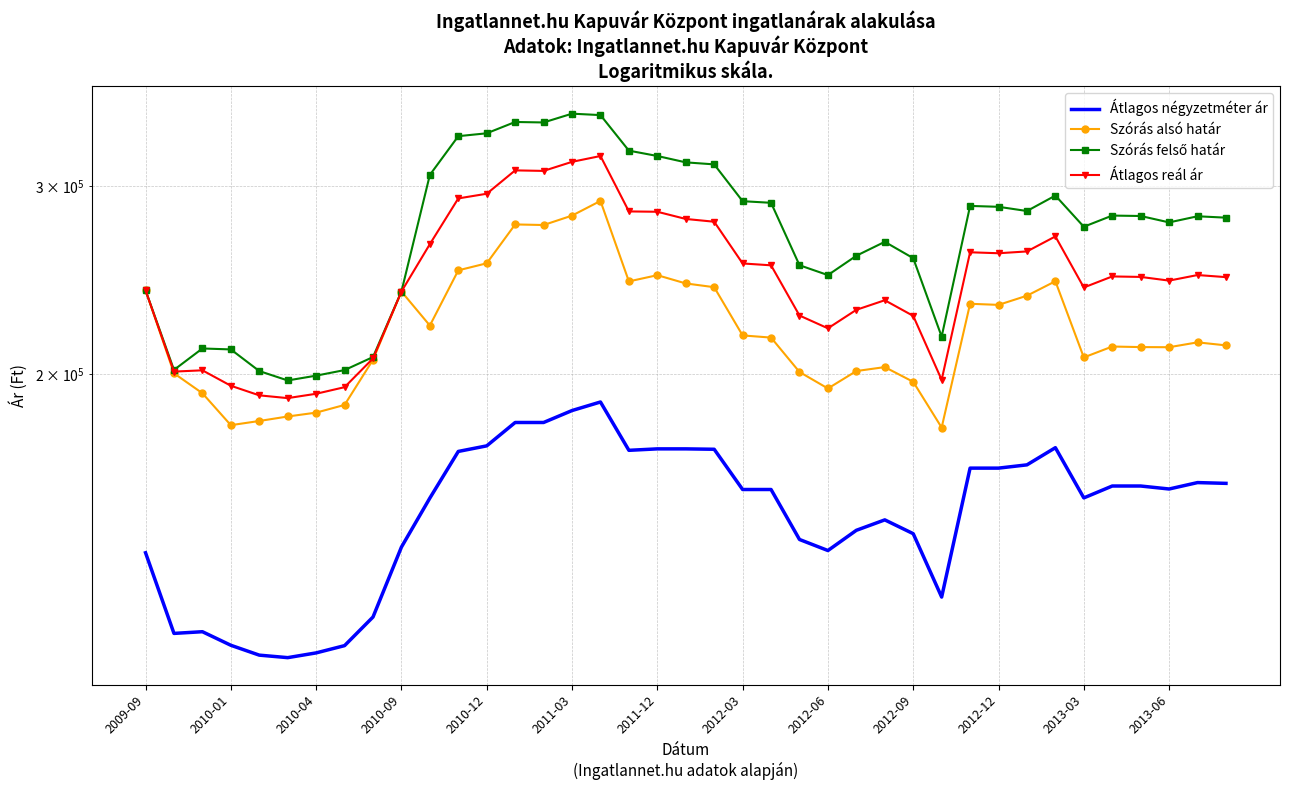

What is the spread (max minus min) of values at 2010-01?

99537